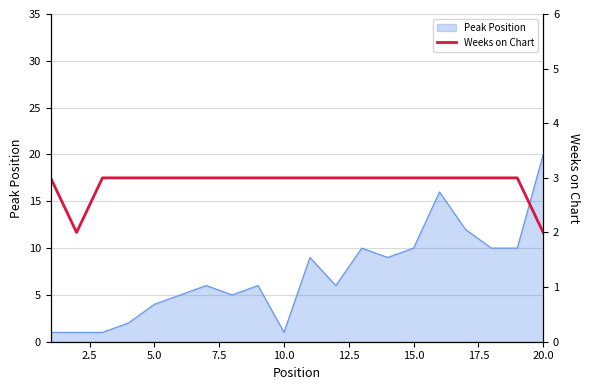

Is it true that Peak Position equals 1 at 10.0?

True